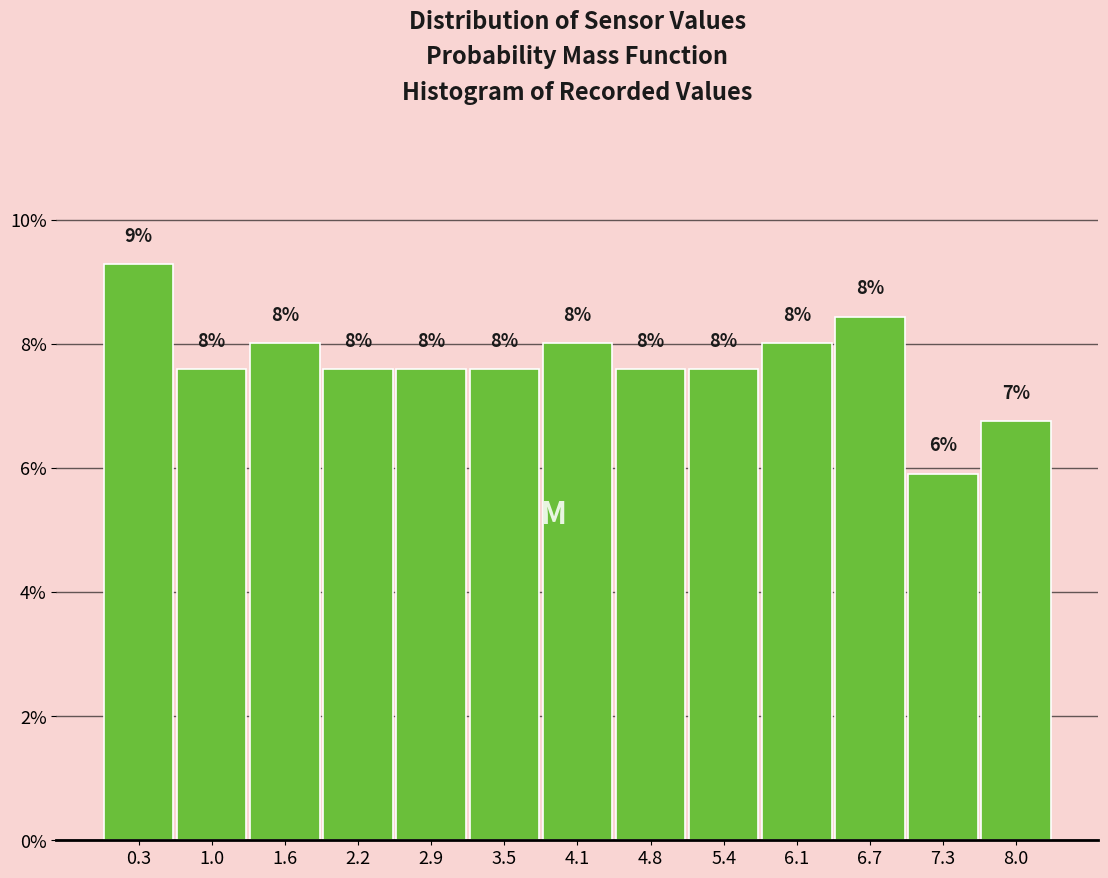

Which range on the x-axis has the tallest bar?

0.0 to 0.6